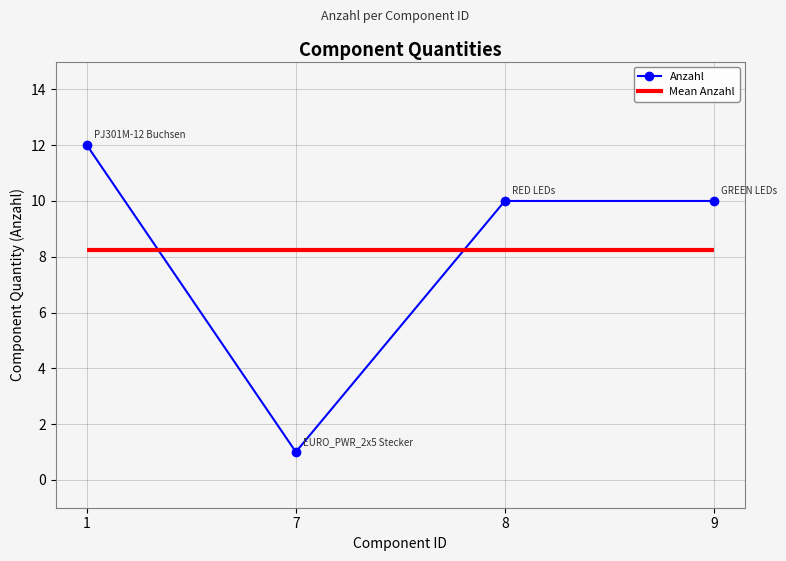

What is the smallest value displayed?

1